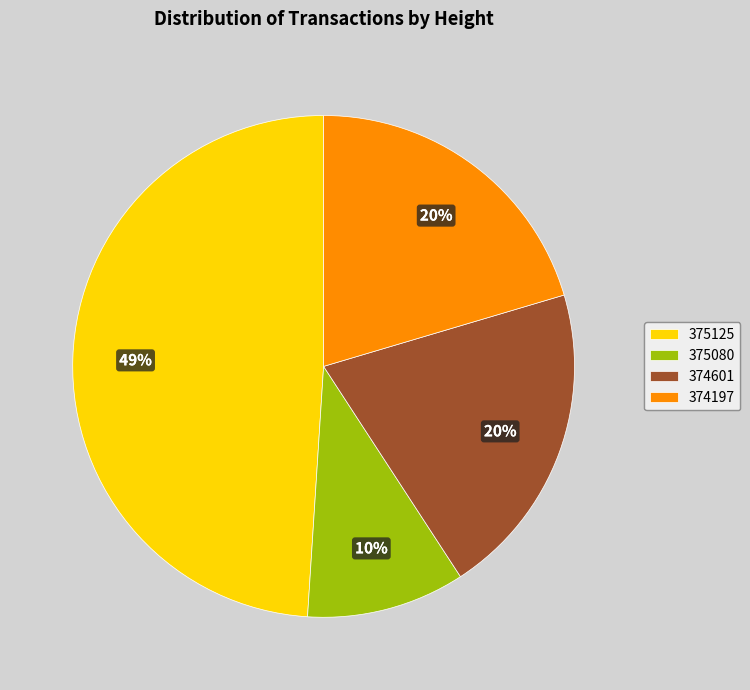

Approximately how many times larger is the value at 375080 compared to 374601?

0.5